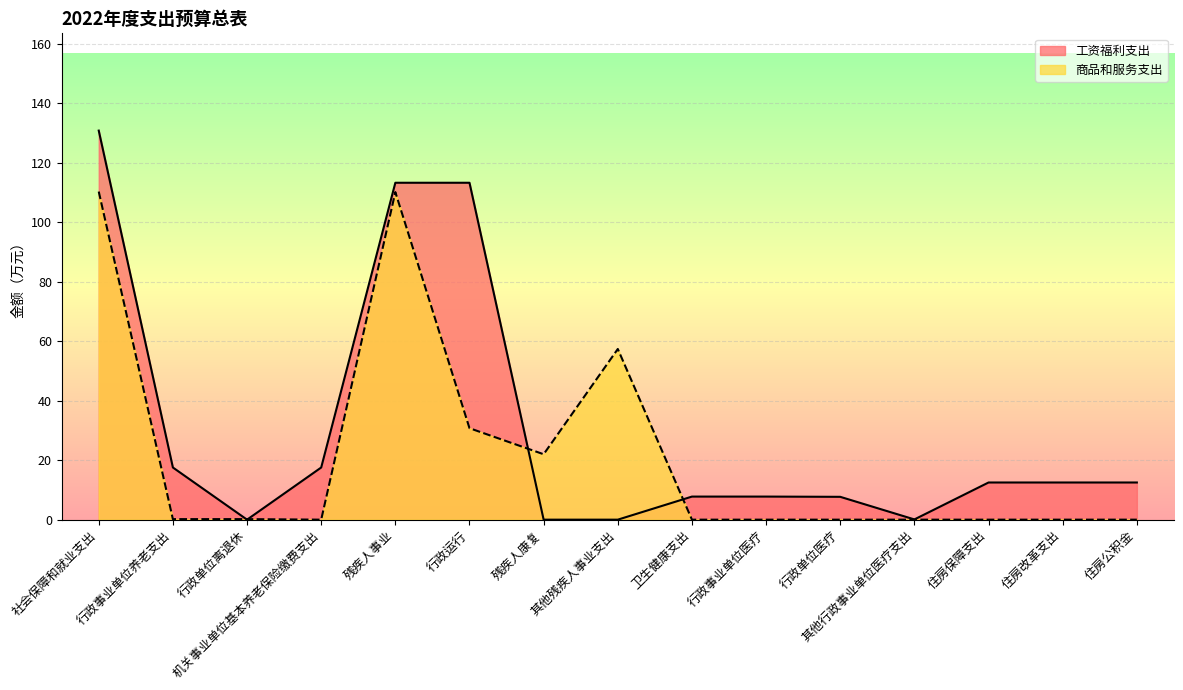

Which series ends up on top after the final intersection of 商品和服务支出 and 工资福利支出?

工资福利支出